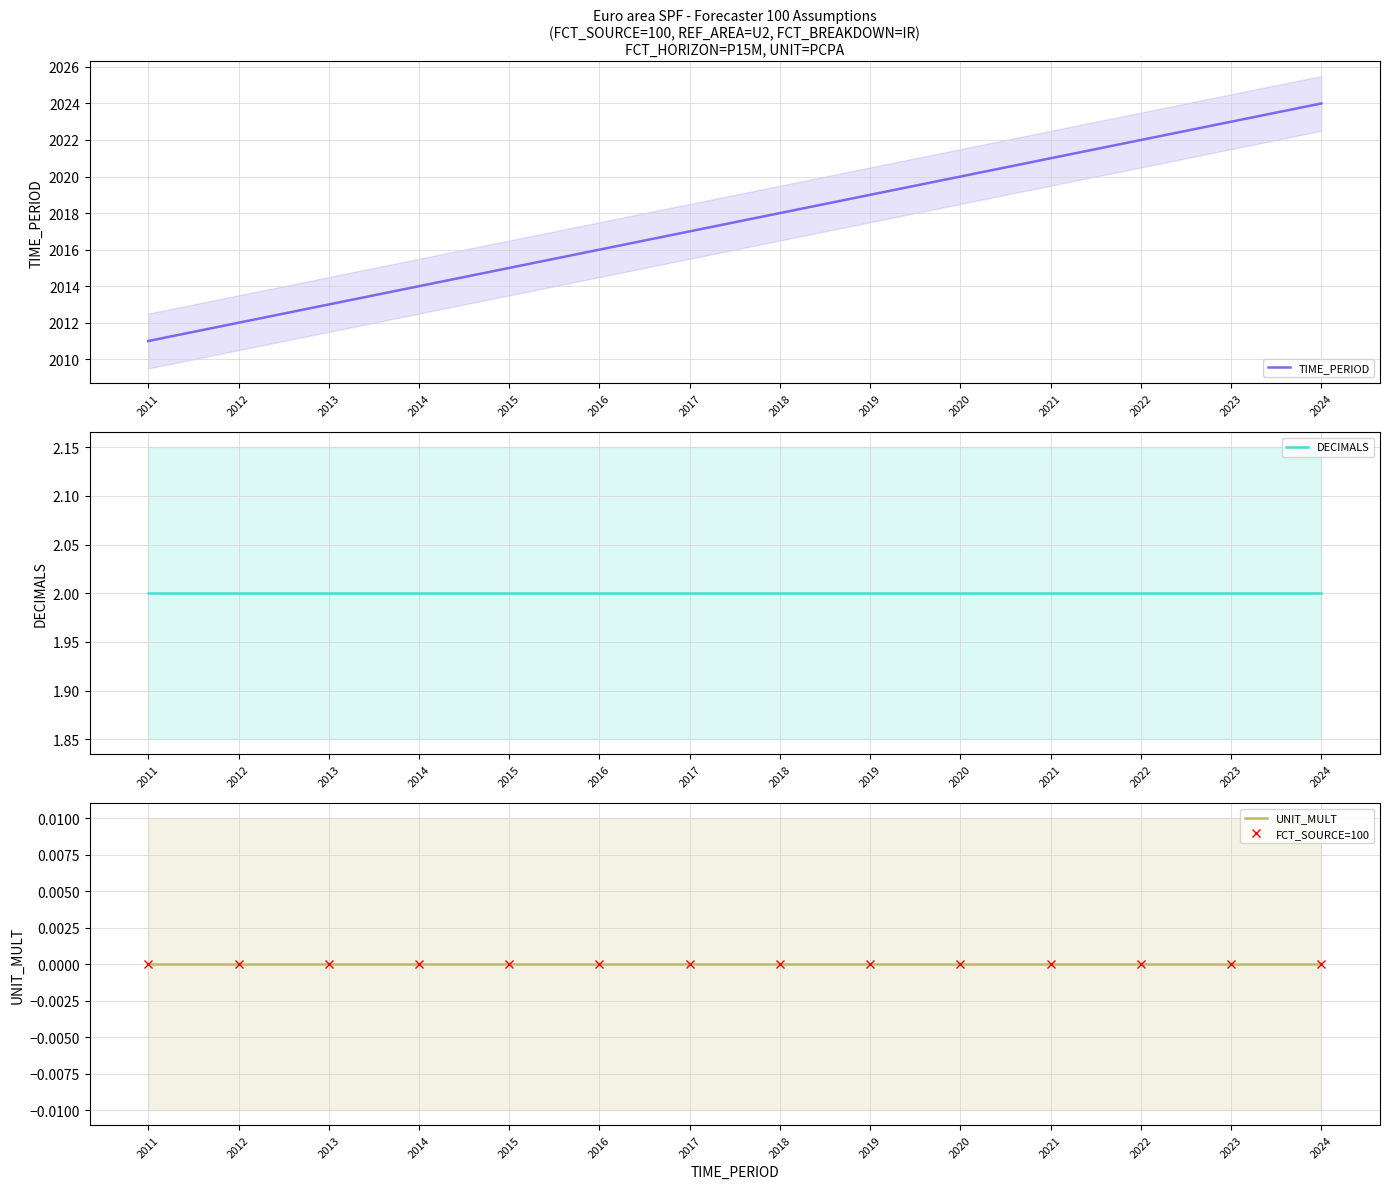

Which series has the largest range (max minus min)?

TIME_PERIOD